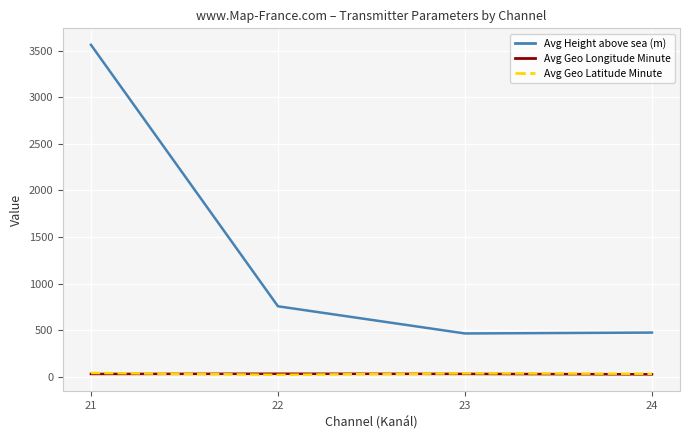

Between 21 and 23, which series saw the biggest shift?

Avg Height above sea (m)